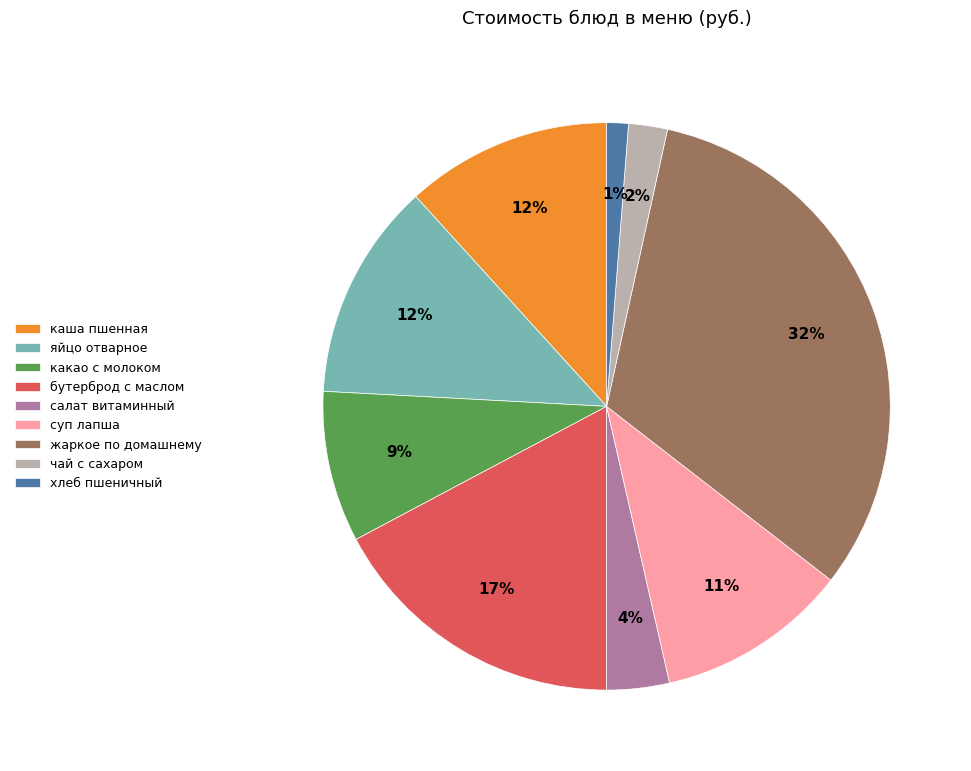

Which category has the smallest portion of the pie?

хлеб пшеничный